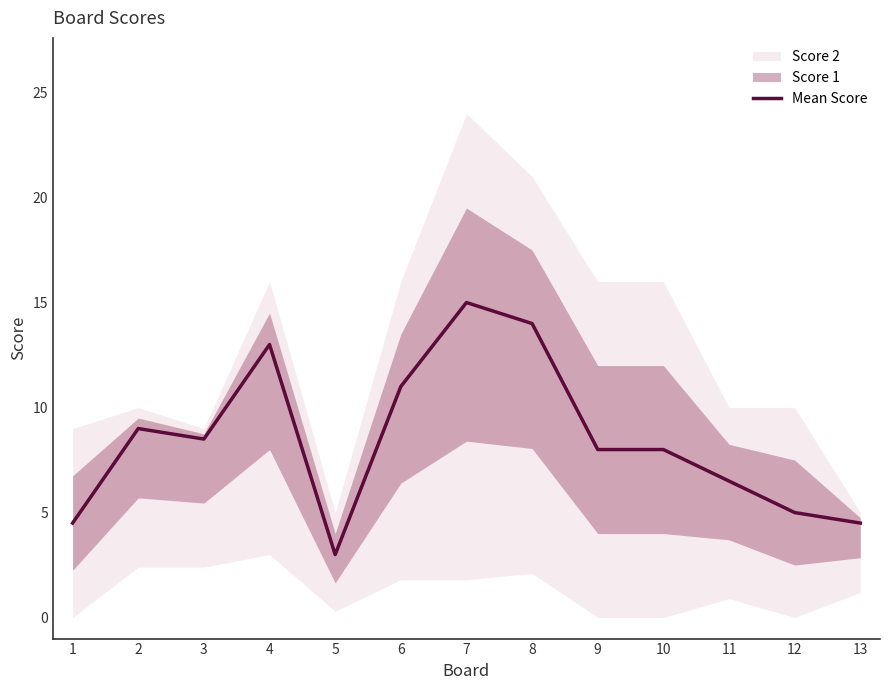

How many interior local valleys (lower than both neighbors) does the data have?

2